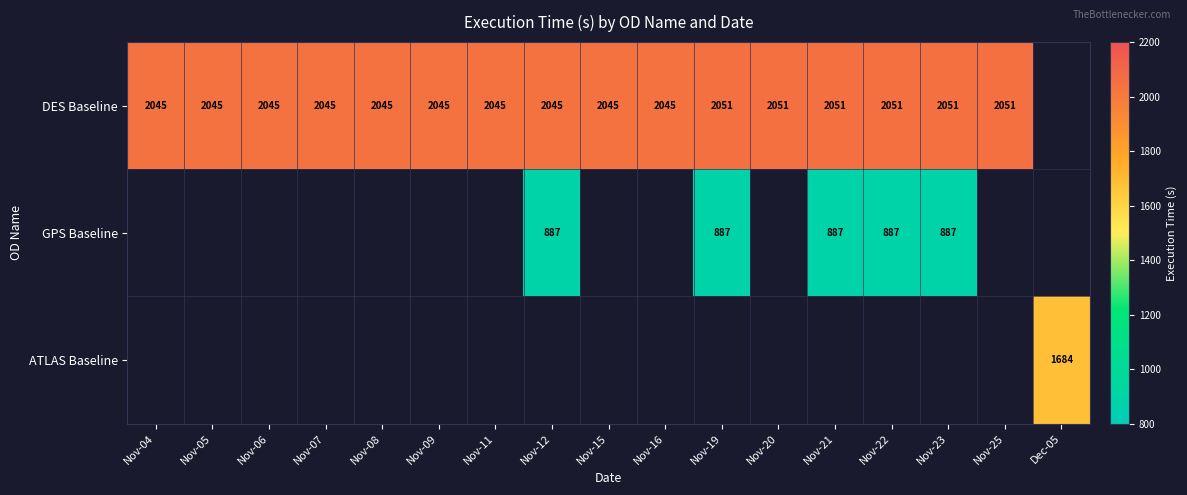

Is it true that GPS Baseline equals 887 at Nov-19?

True